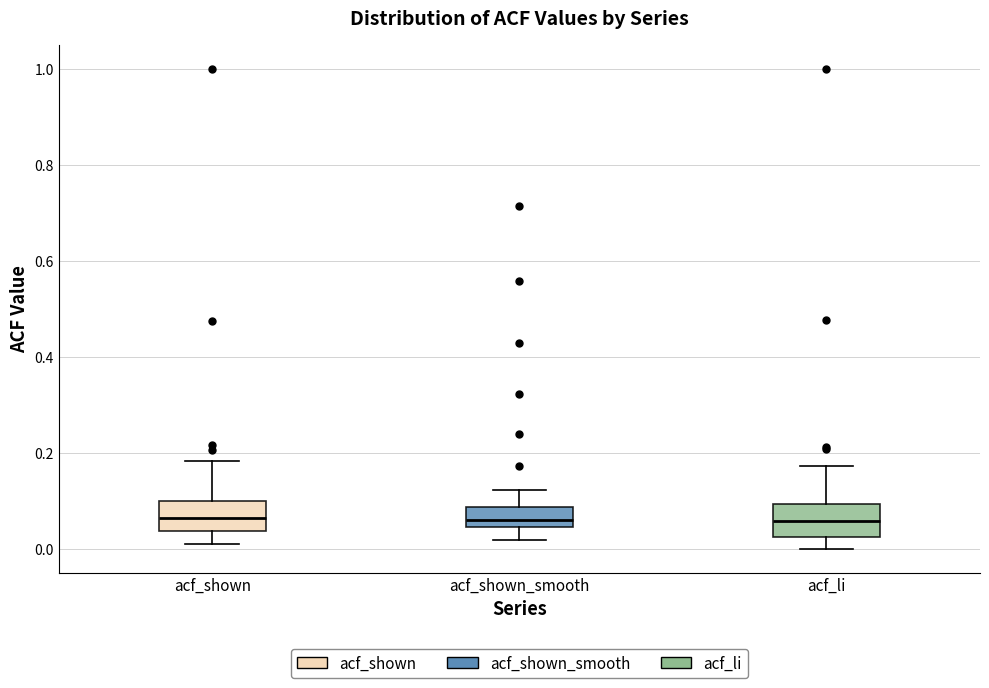

Where is the upper edge of the box for acf_shown on the y-axis? The values are not printed on the chart, so give them approximately, as read against the axis.

0.10